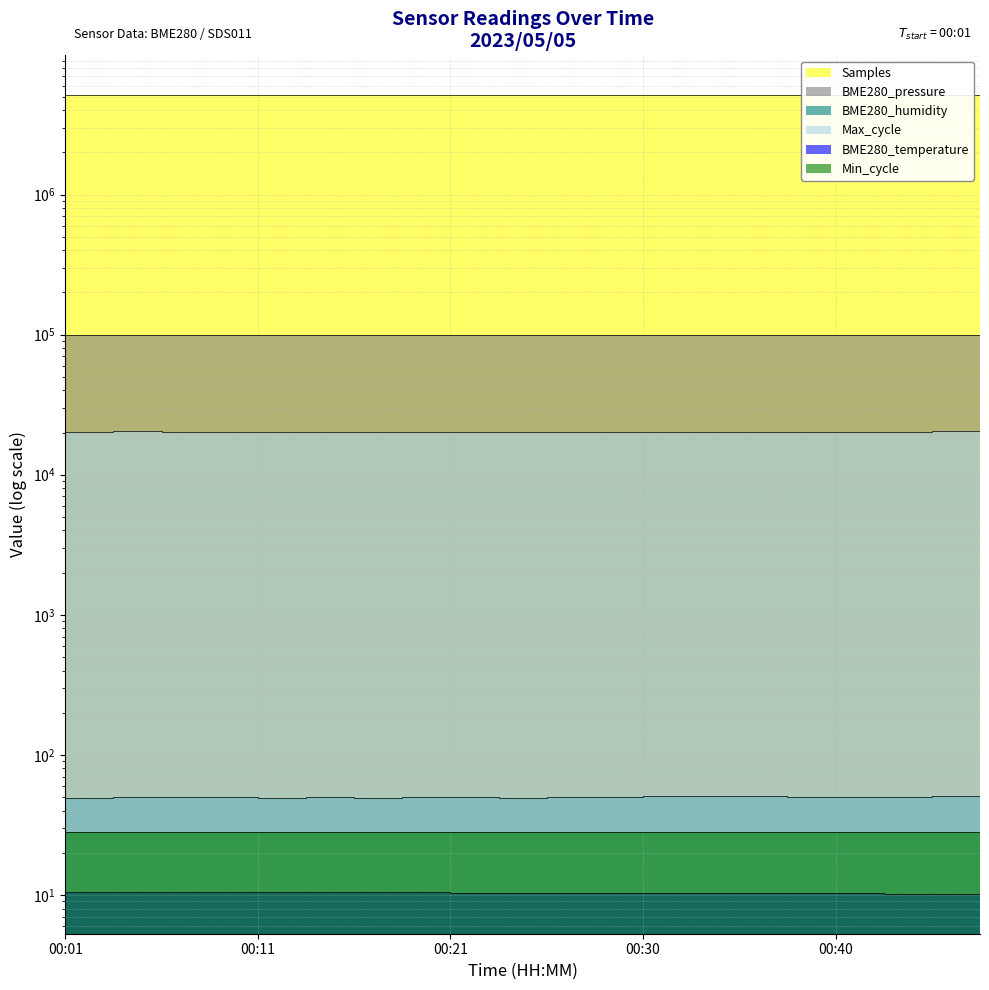

True or false: BME280_pressure has more than 1 points higher than both neighbors.

True